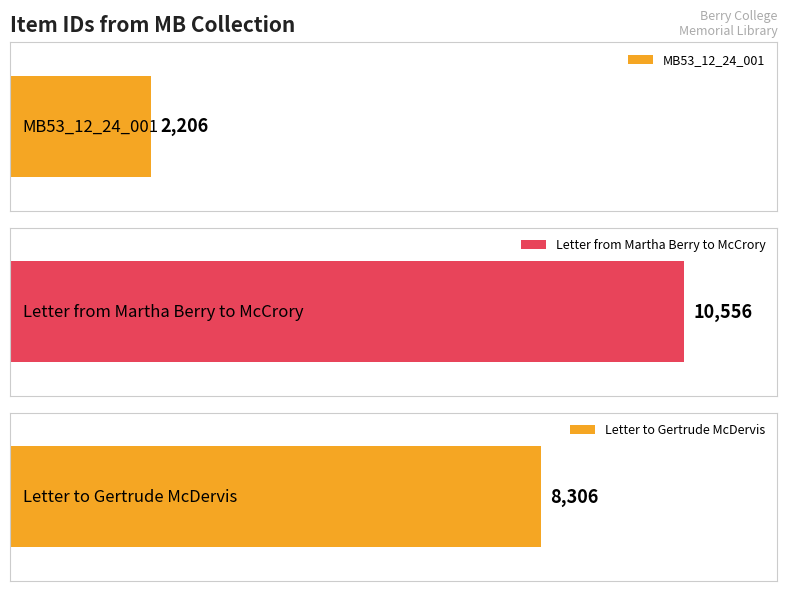

Reading right to left, extract all data points from this chart.

8306	10556	2206